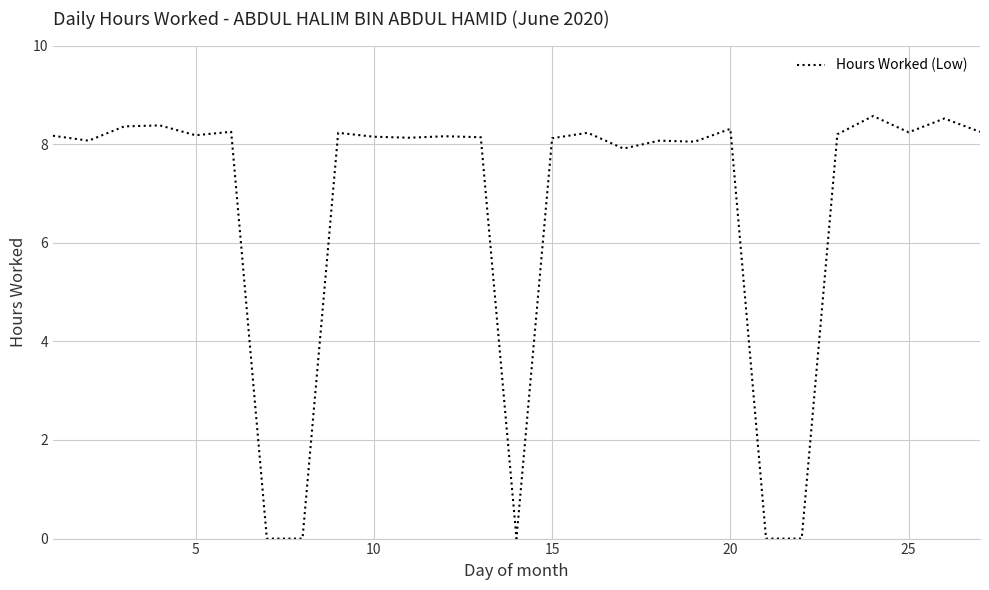

What is the average value?

6.7